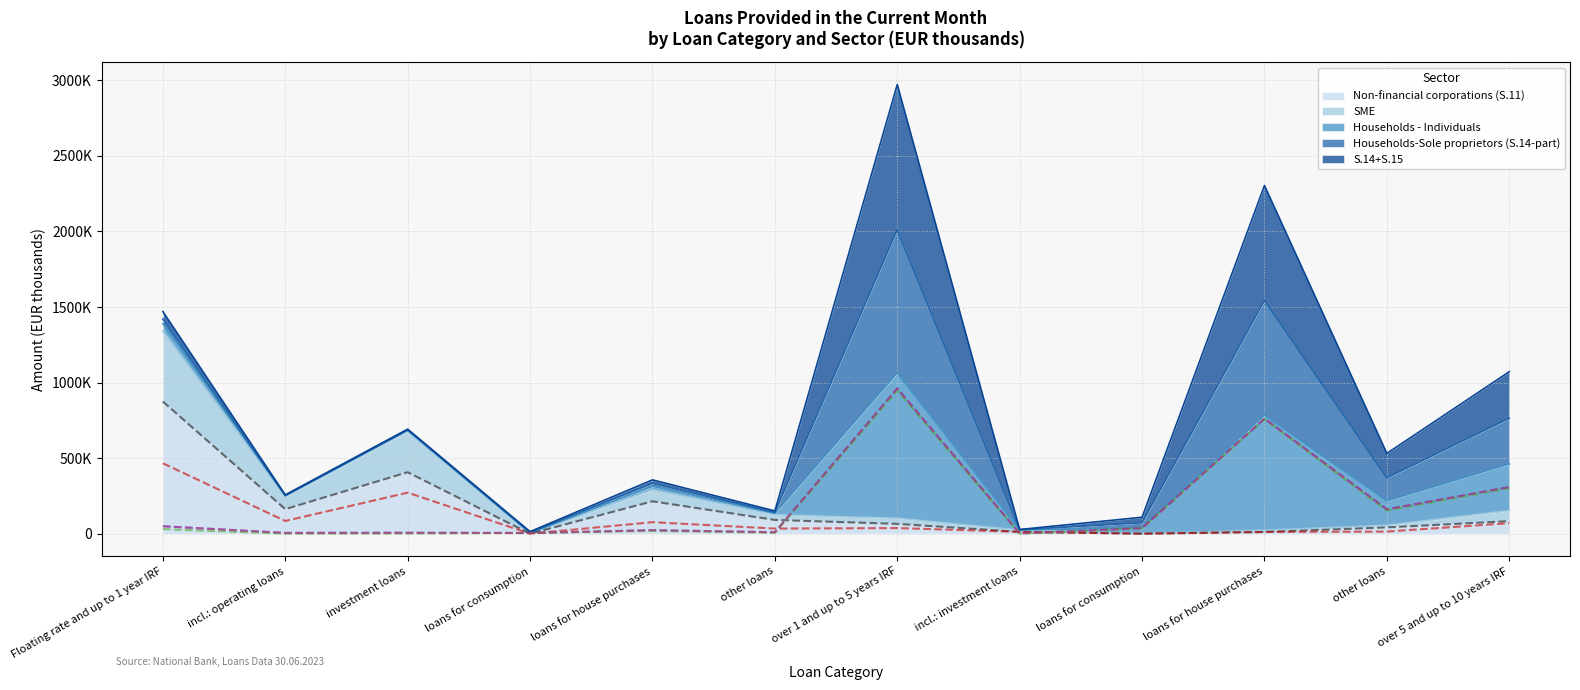

Where is the first local maximum for Households-Sole proprietors (S.14-part)?

            loans for house purchases